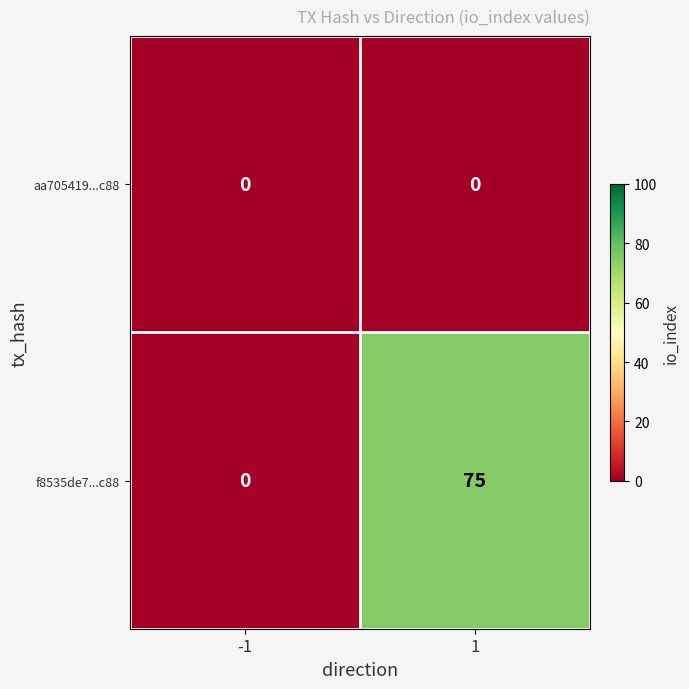

Rank the series by their maximum value, from lowest to highest.

aa705419...c88, f8535de7...c88